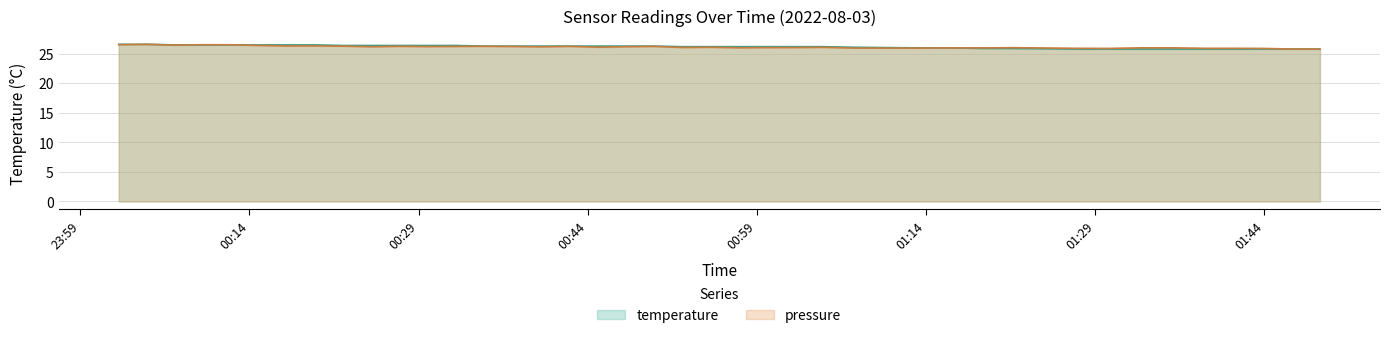

What is the difference between the maximum and minimum values in the temperature series?

0.8